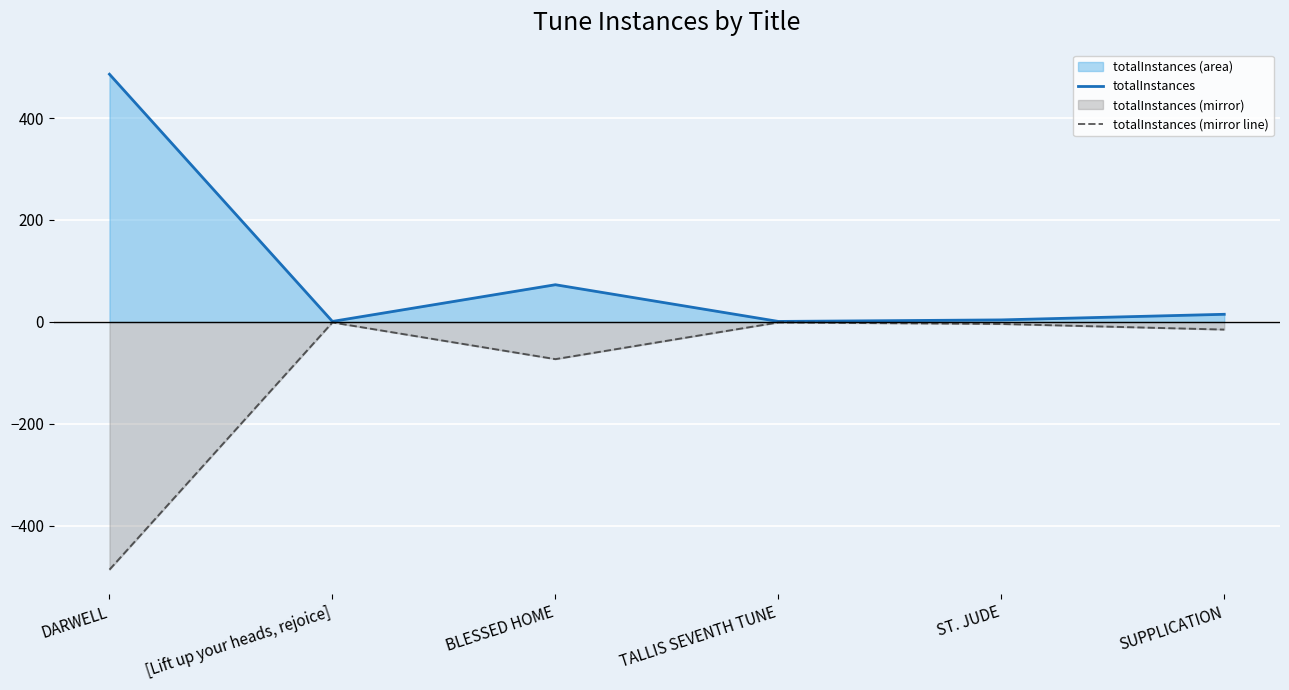

At which label does totalInstances reach its peak?

DARWELL